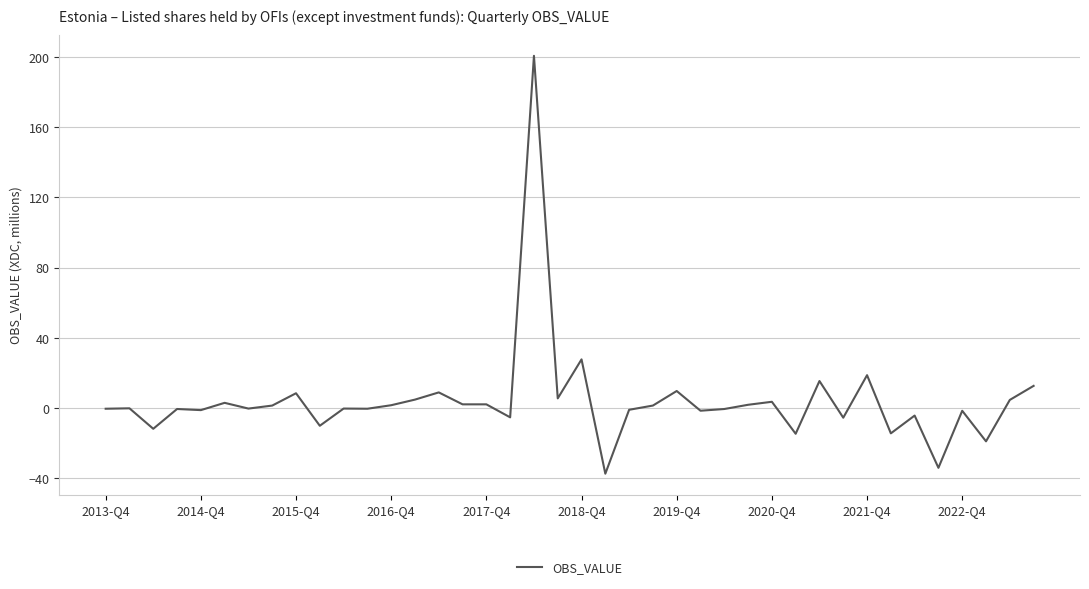

What is the difference between the maximum and minimum values?

238.0